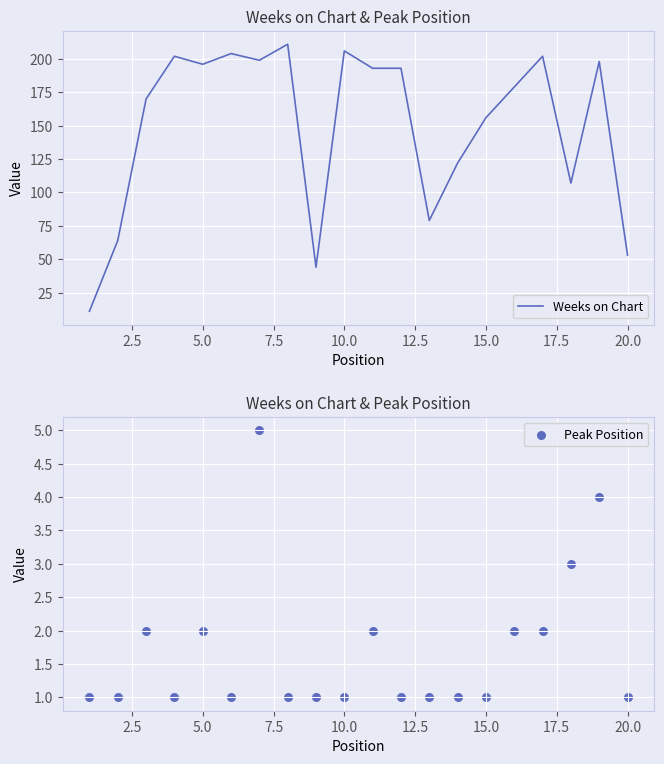

What is the lowest value of the Weeks on Chart series?

11